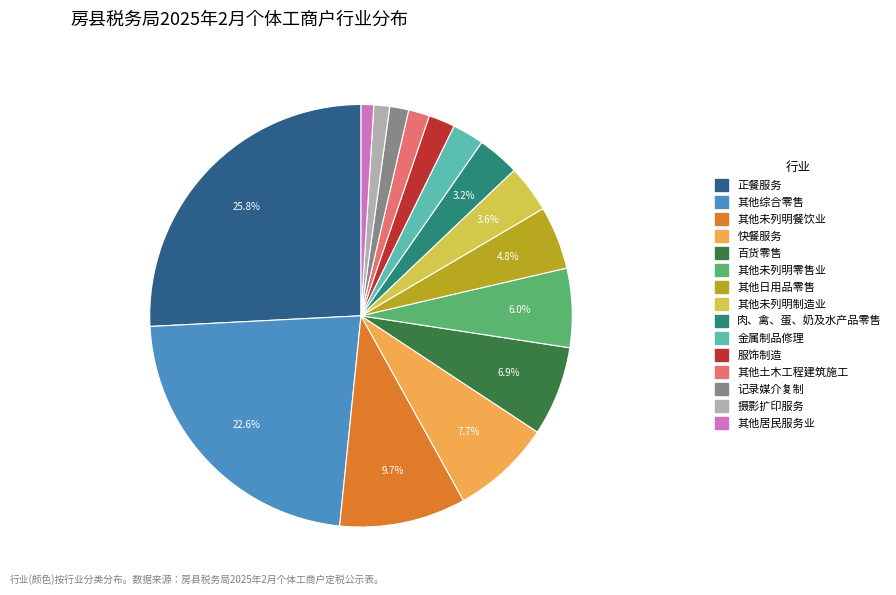

How many segments does this pie chart have?

15